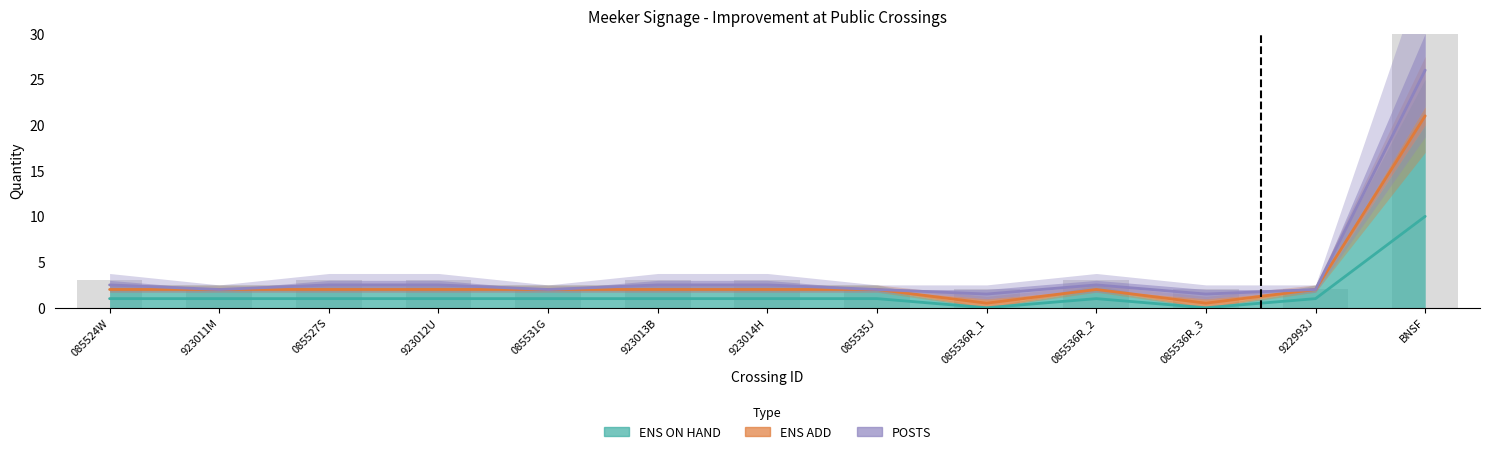

What is the maximum value shown in the chart?

30